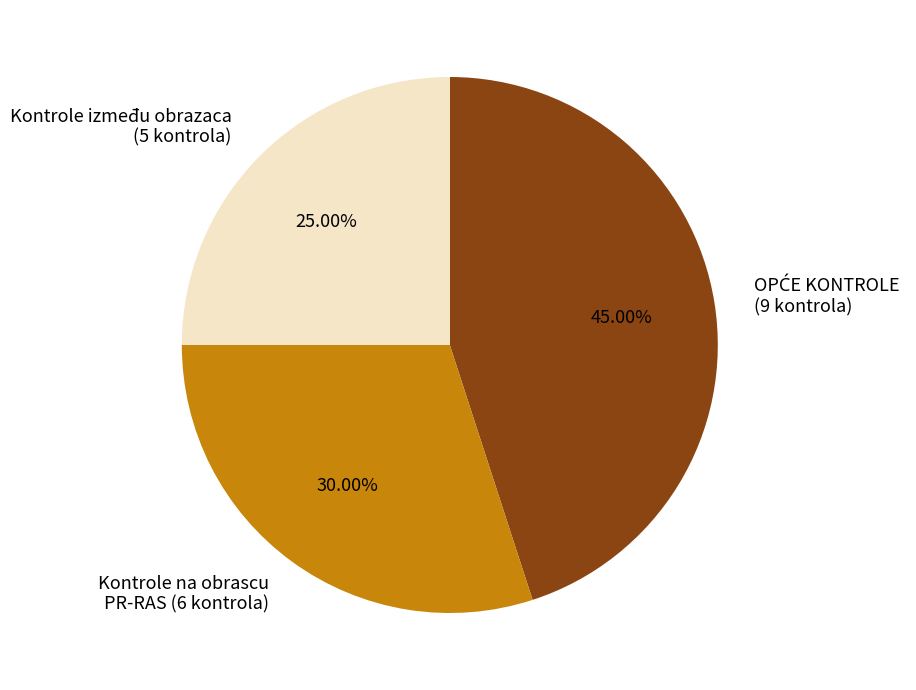

Do Kontrole na obrascu PR-RAS (6 kontrola) and Kontrole između obrazaca (5 kontrola) together represent more than half of the pie?

Yes